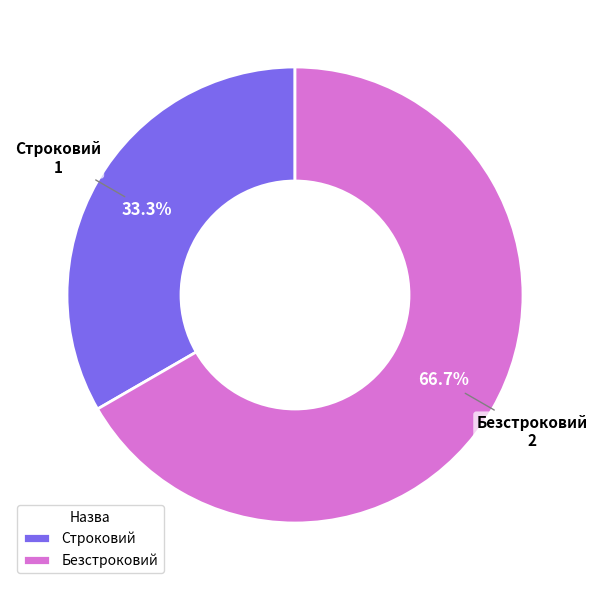

True or false: Безстроковий accounts for 67% of the total.

True